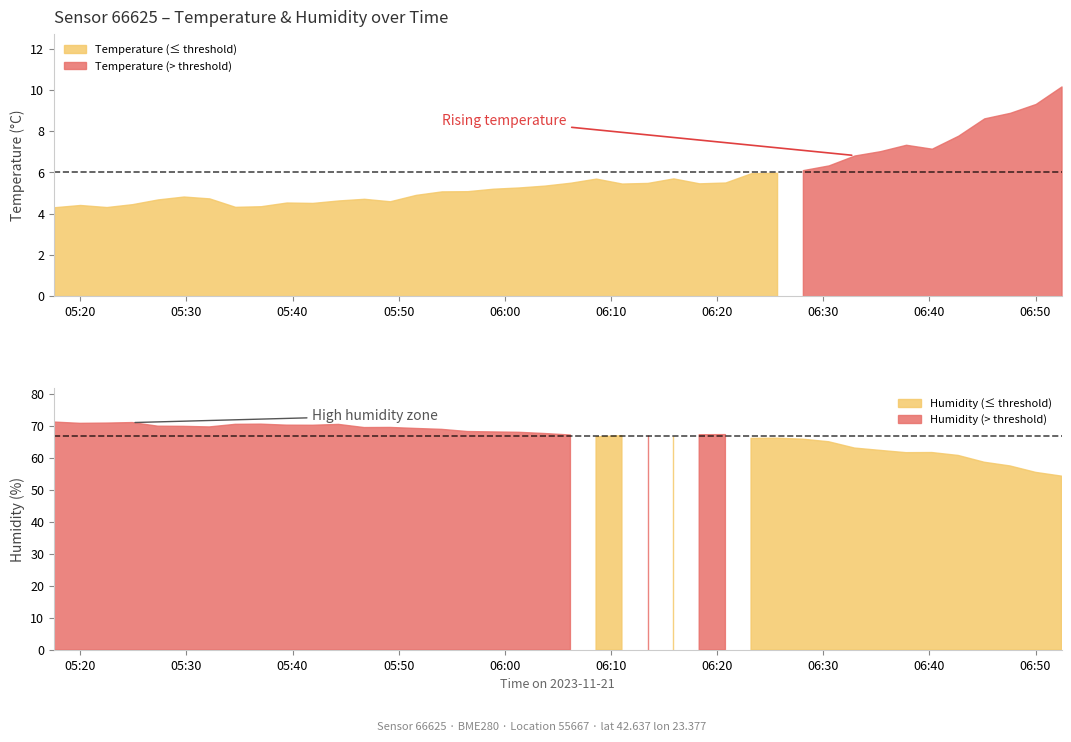

How many data points does each series have?

40